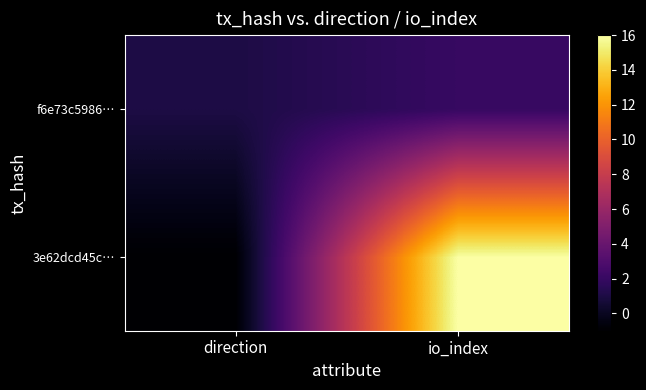

How many series are shown in this chart?

2